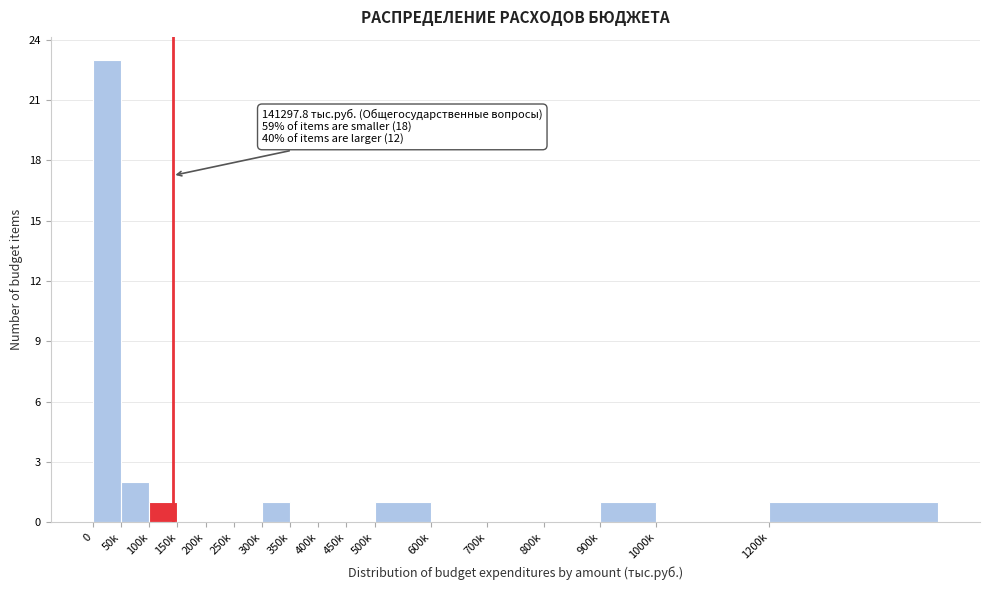

Reading left to right, list all the values displayed in this chart.

0=23	50k=2	100k=1	150k=0	200k=0	250k=0	300k=1	350k=0	400k=0	450k=0	500k=1	600k=0	700k=0	800k=0	900k=1	1000k=0	1200k=1